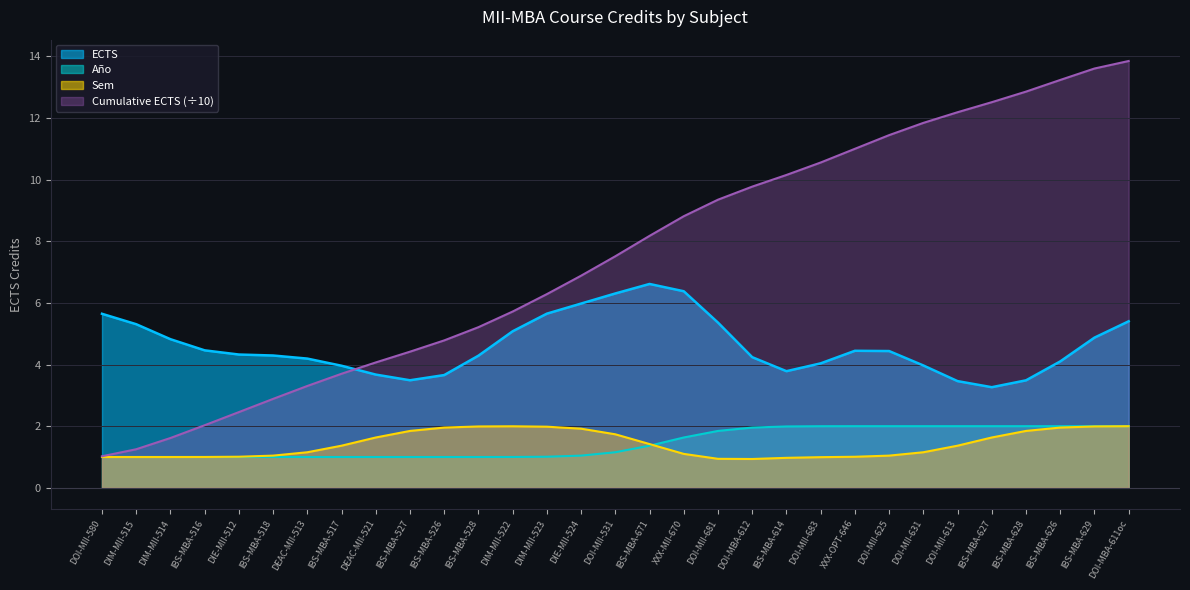

What is the sum of the ECTS values at IBS-MBA-516 and IBS-MBA-527?

8.0